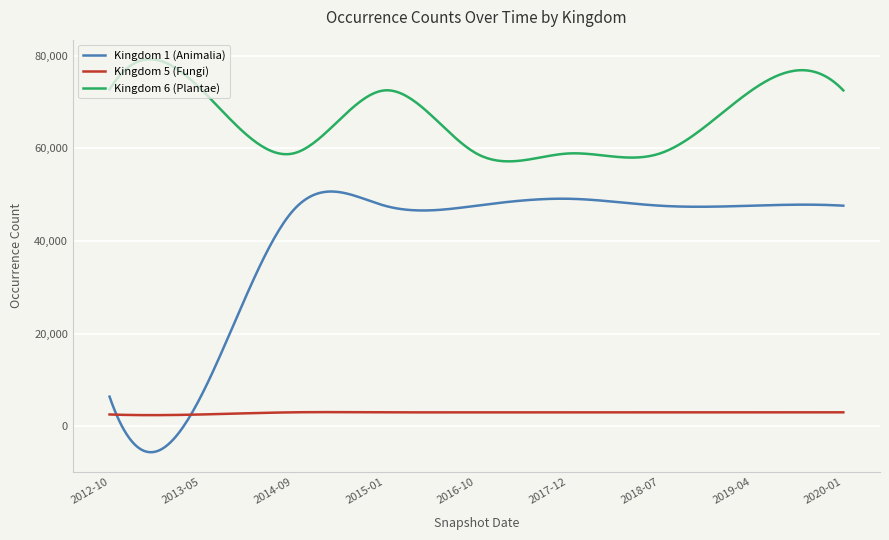

Which series has the largest total across all categories?

Kingdom 6 (Plantae)